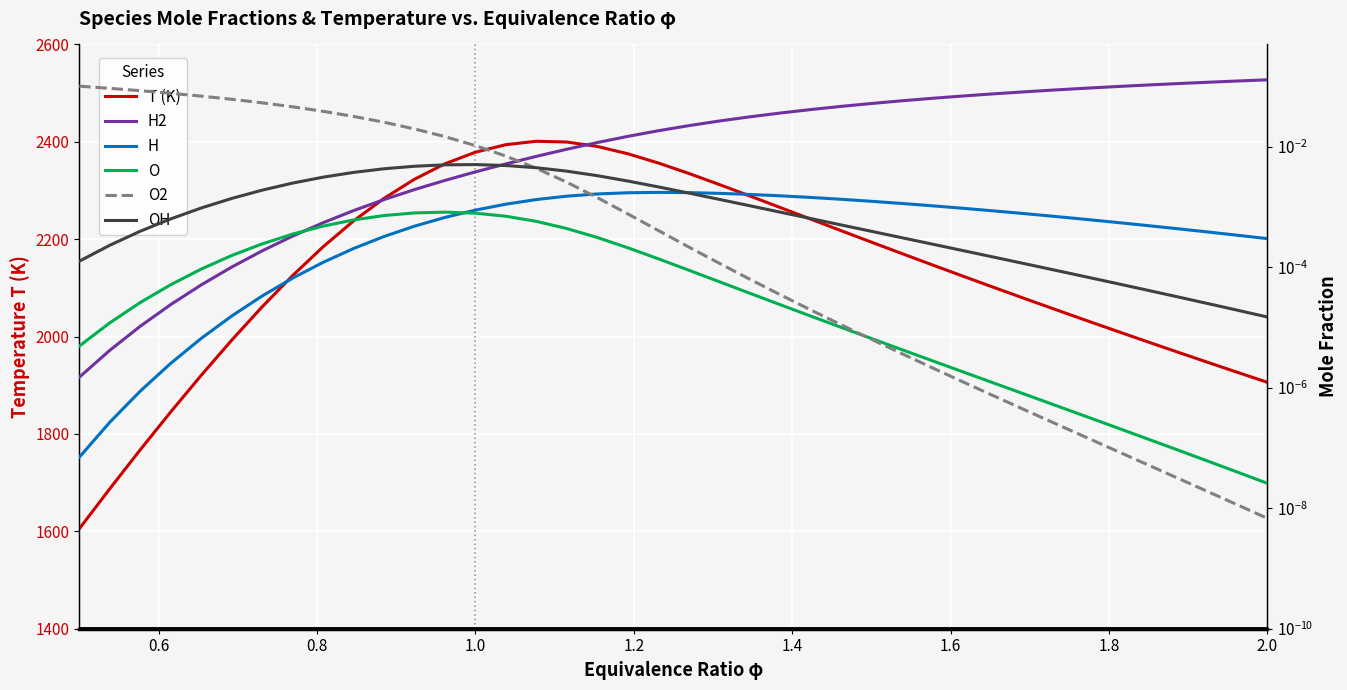

What is the highest value of the T (K) series?

2401.1